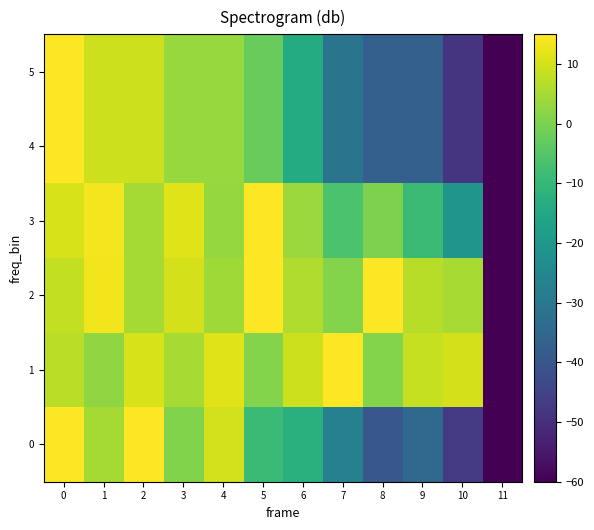

Reading left to right, extract all data points from this chart.

0: 0=15.0	1=4.8	2=15.0	3=0.7	4=9.9	5=-8.8	6=-12.4	7=-27.4	8=-39.8	9=-34.3	10=-47.1	11=-60.0
1: 0=7.3	1=2.5	2=10.4	3=5.3	4=11.3	5=1.0	6=9.4	7=15.0	8=1.1	9=8.3	10=10.2	11=-60.0
2: 0=8.1	1=13.3	2=5.0	3=10.1	4=4.3	5=15.0	6=5.9	7=1.0	8=15.0	9=7.0	10=5.2	11=-60.0
3: 0=10.4	1=13.8	2=5.0	3=11.5	4=3.3	5=15.0	6=3.6	7=-6.4	8=0.1	9=-9.0	10=-20.5	11=-60.0
4: 0=15.0	1=9.2	2=9.2	3=3.5	4=3.5	5=-2.3	6=-13.8	7=-31.2	8=-36.9	9=-36.9	10=-48.5	11=-60.0
5: 0=15.0	1=9.2	2=9.2	3=3.5	4=3.5	5=-2.3	6=-13.8	7=-31.2	8=-36.9	9=-36.9	10=-48.5	11=-60.0